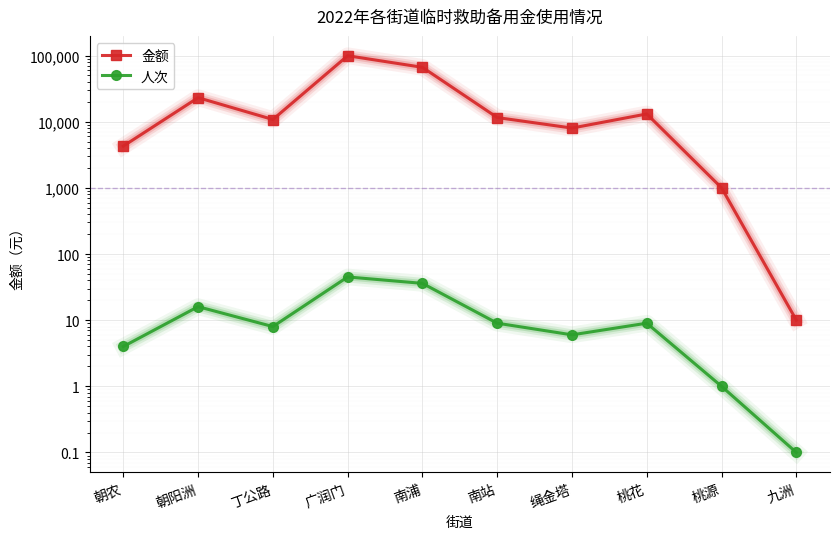

What is the minimum value for 人次?

0.1